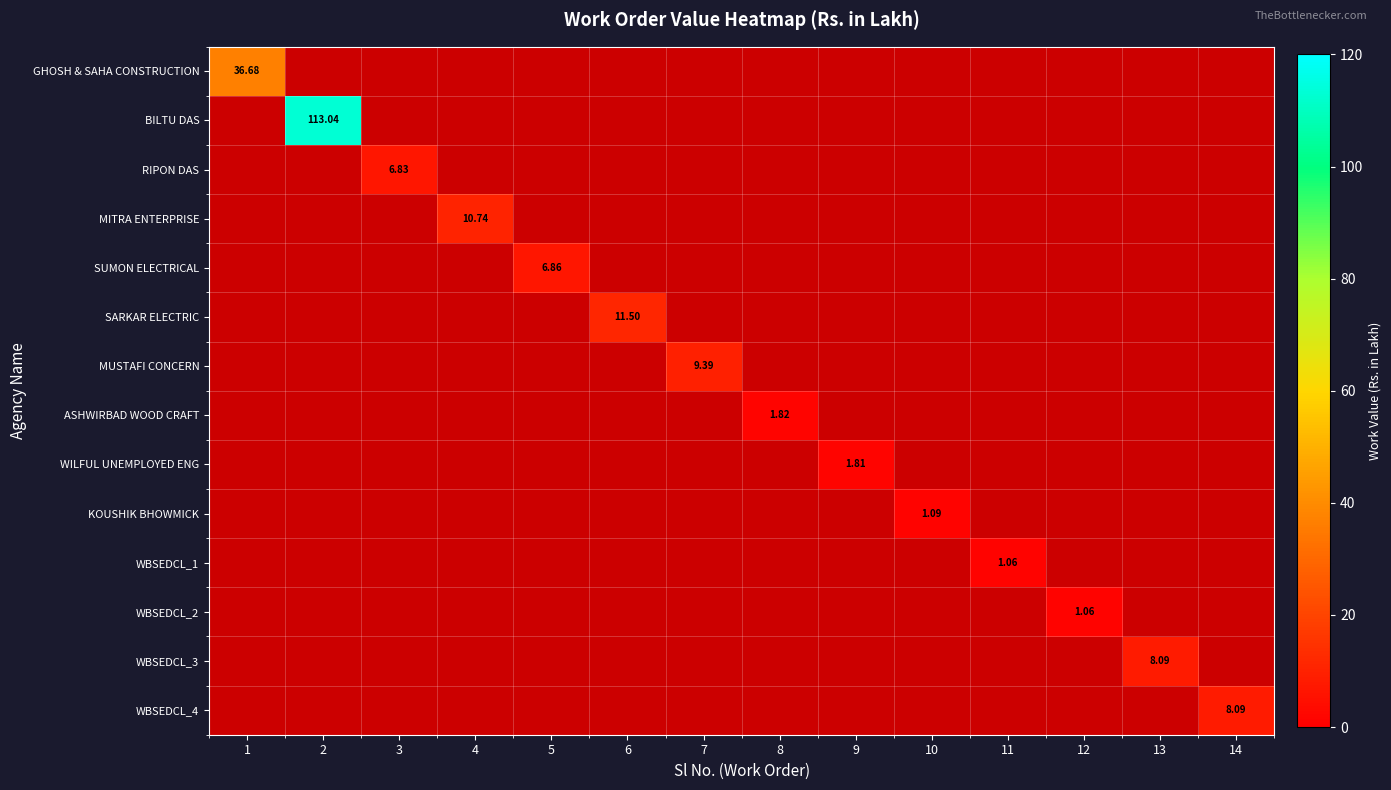

How many values in SARKAR ELECTRIC are above zero?

1